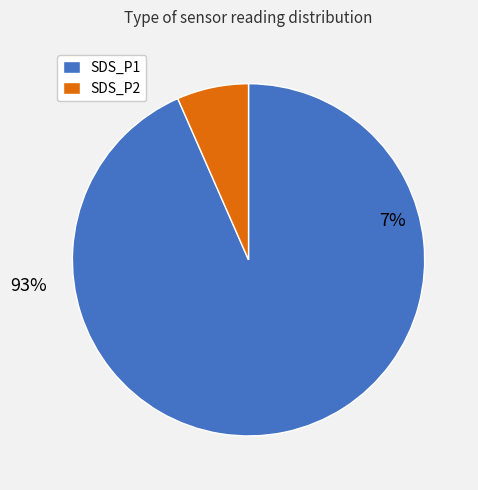

Rank the categories by value from highest to lowest.

SDS_P1, SDS_P2